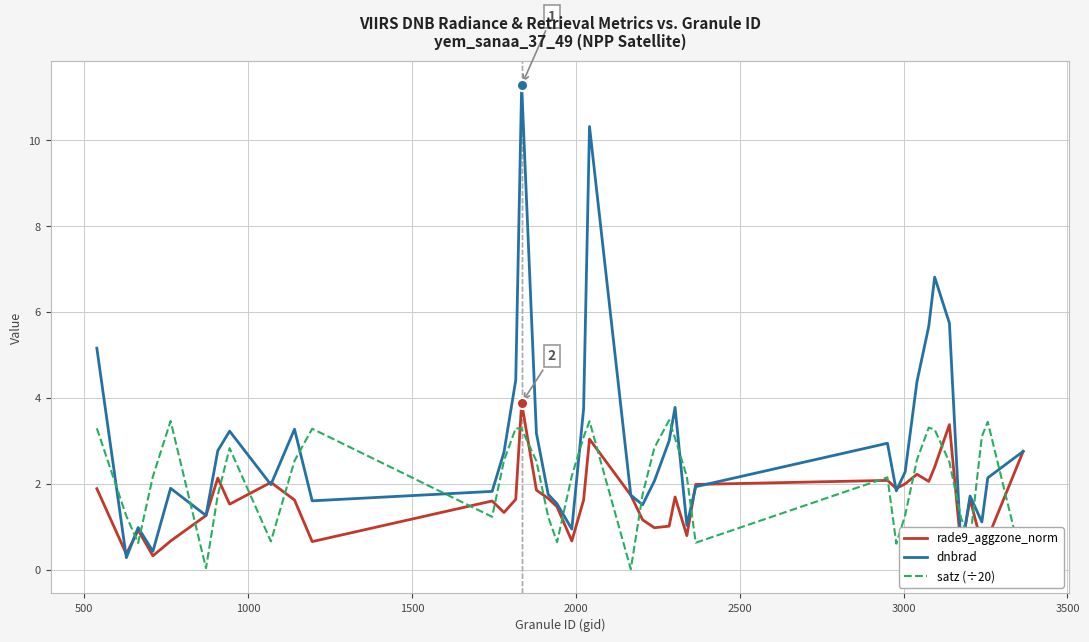

True or false: satz (÷20) and dnbrad cross at least once.

True